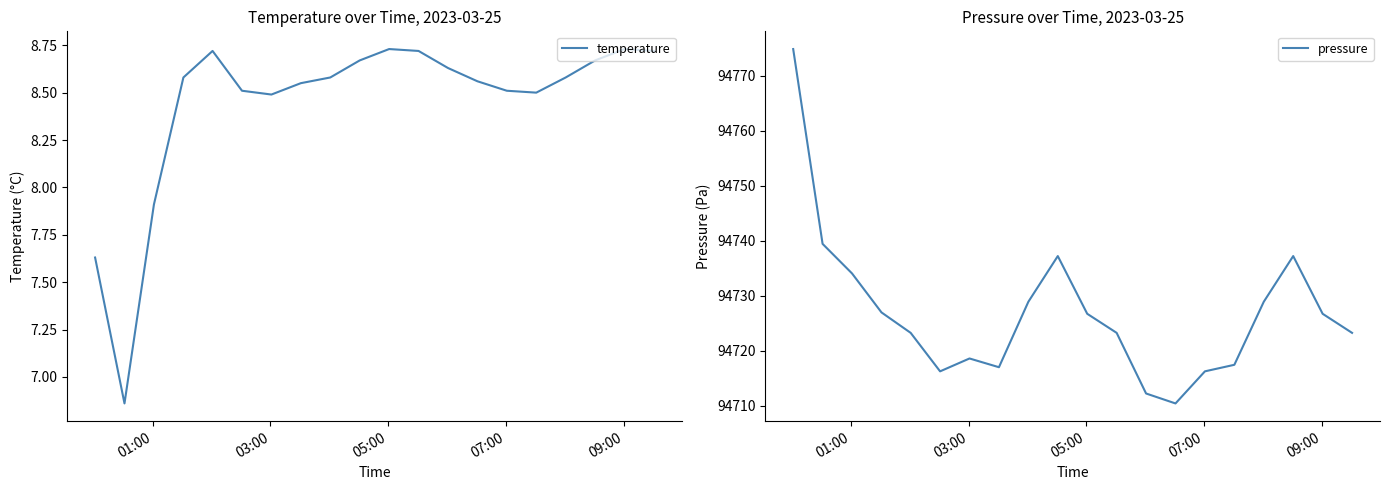

What is the highest value of the pressure series?

94774.9